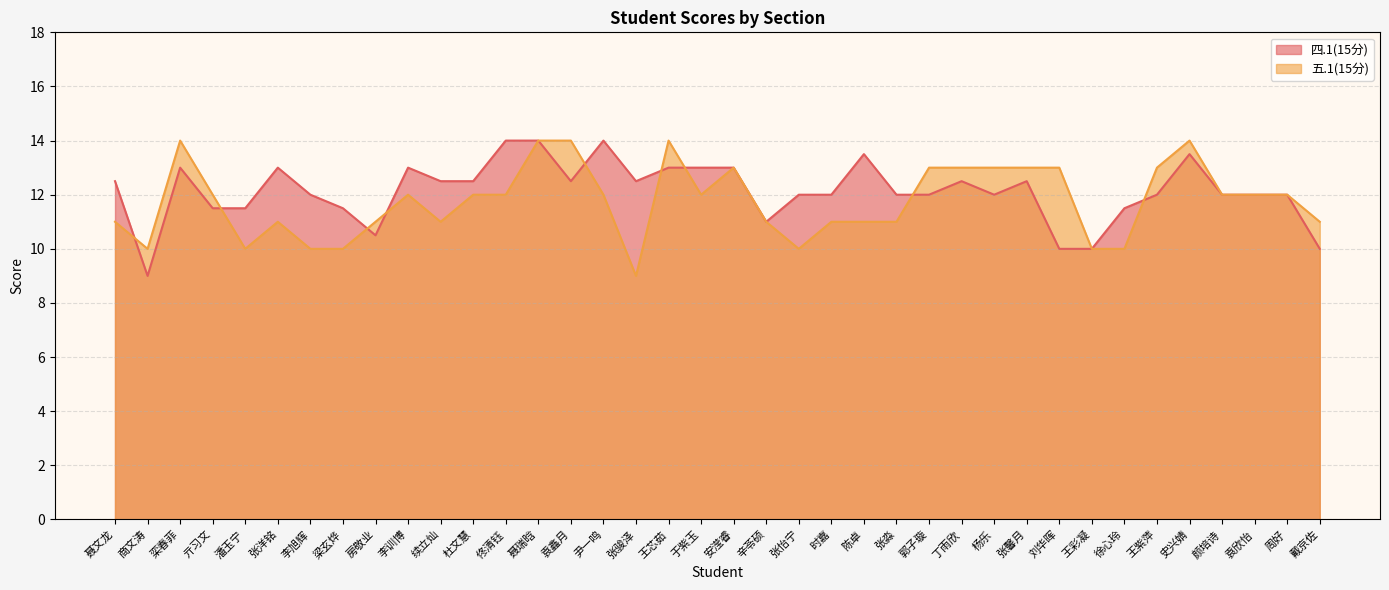

What is the maximum value shown in the chart?

14.0